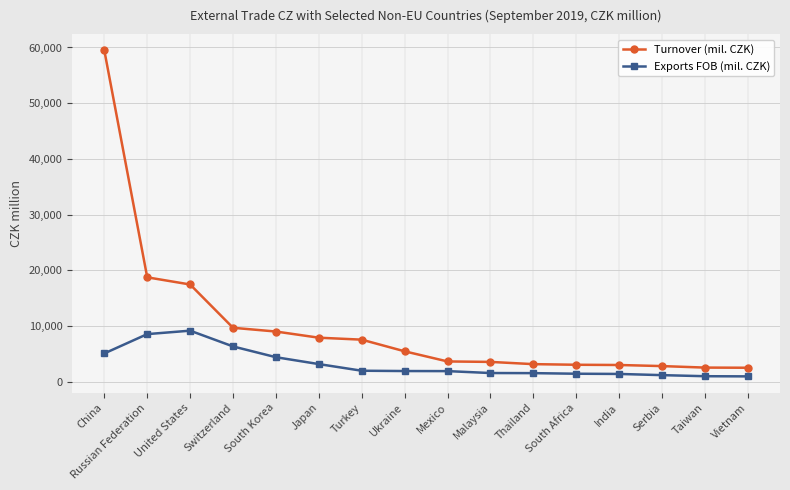

How many lines are shown in the chart?

2